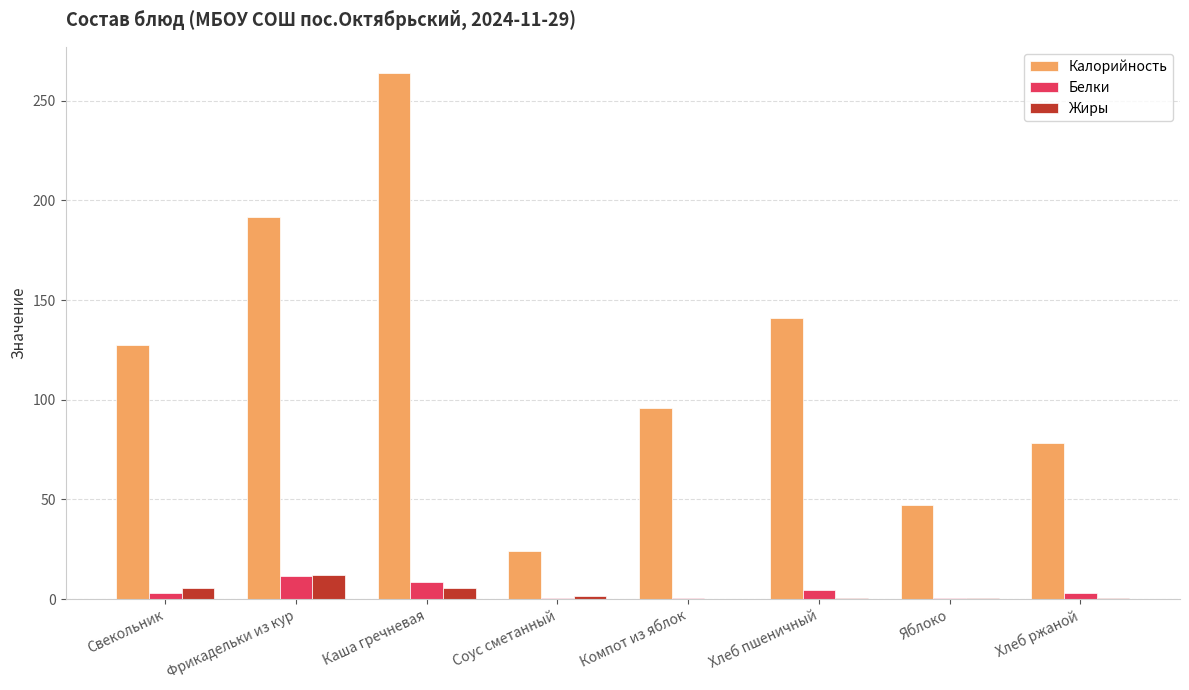

What is the maximum value for Жиры?

11.9